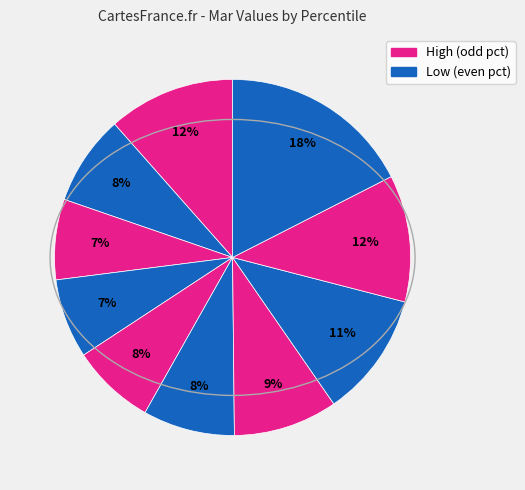

Is there a majority slice in this chart?

No